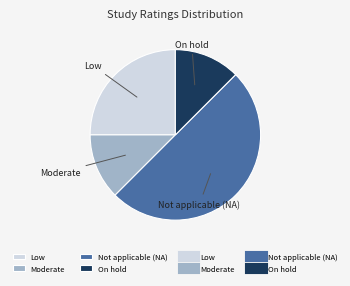

Is On hold the majority of the pie?

No